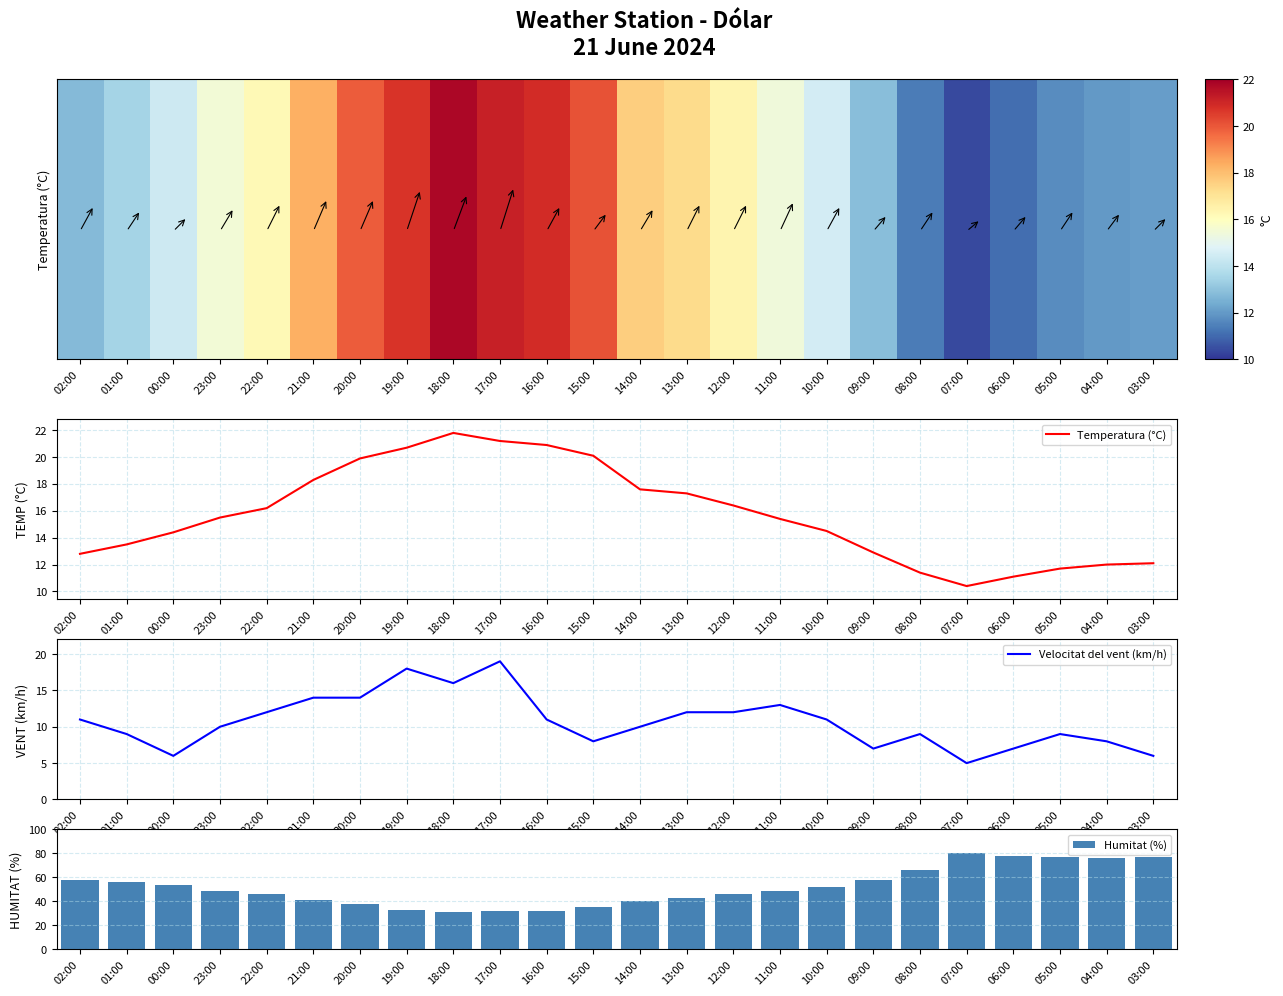

The Velocitat del vent (km/h) series shows 18 at 19:00. True or false?

True